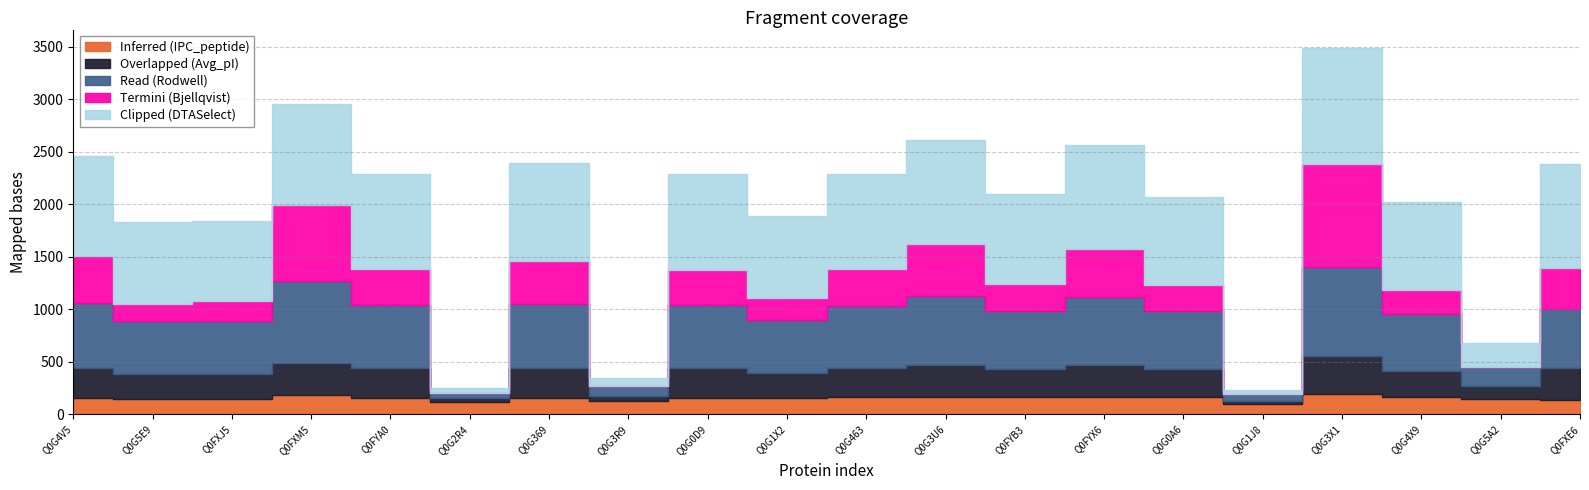

True or false: Termini (Bjellqvist) has a value of 6.0 at Q0G2R4.

True